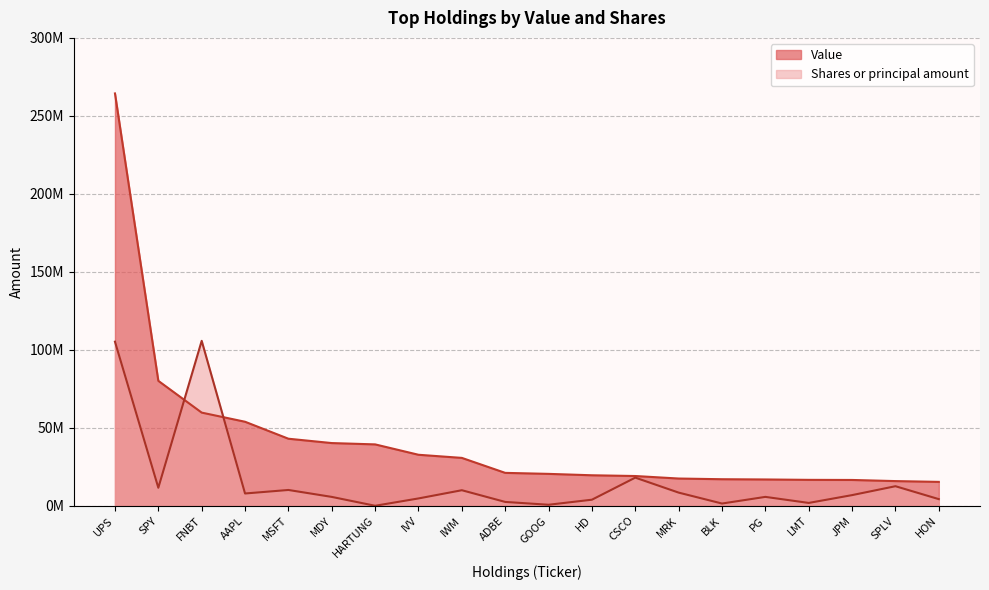

What is the sum of the Shares or principal amount values at HON and LMT?

6081266.1